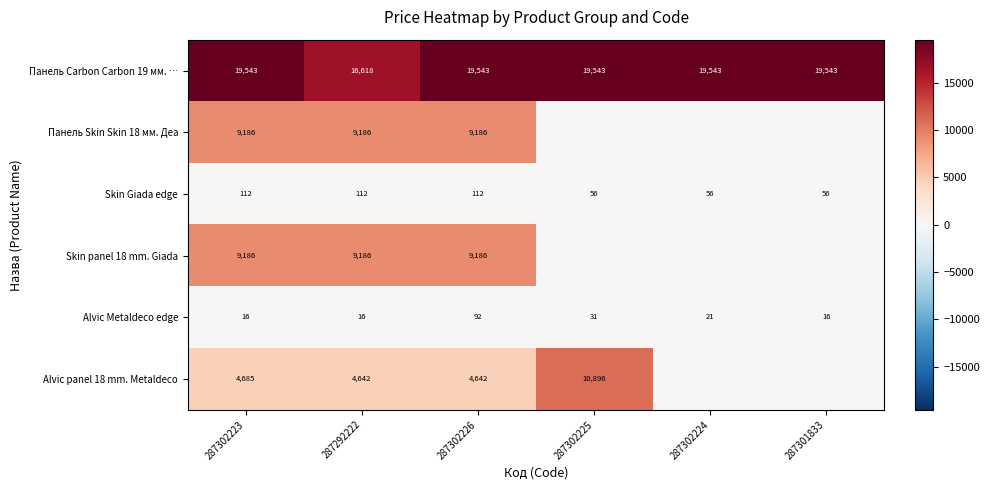

At how many categories does at least one series exceed 7465?

6